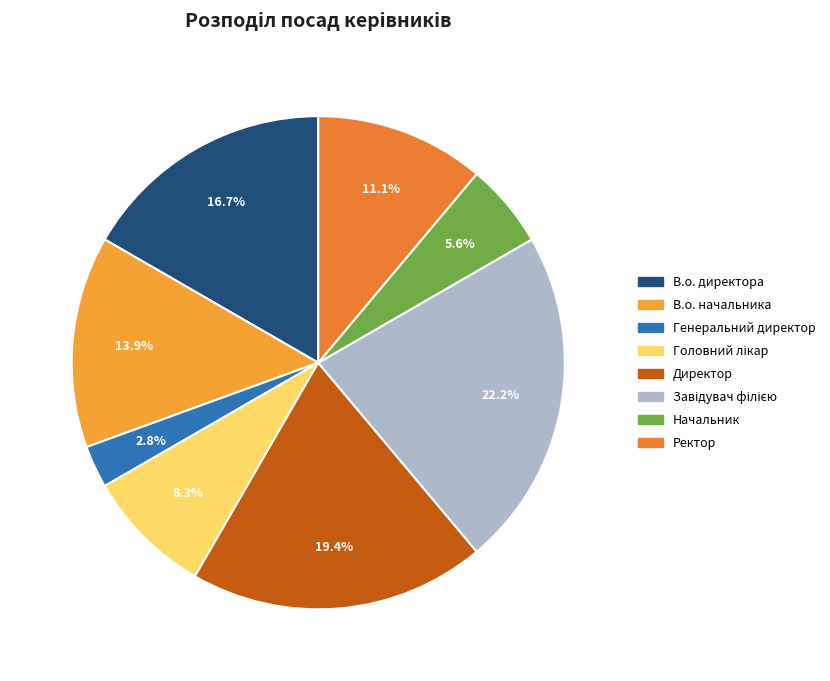

Approximately how many times larger is the value at Генеральний директор compared to В.о. директора?

0.2